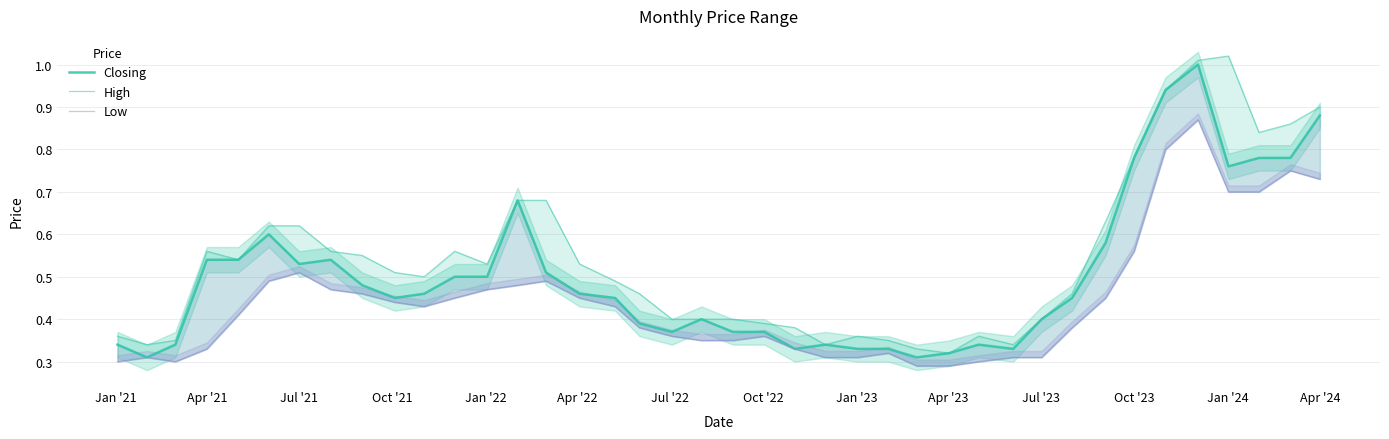

True or false: Closing has more than 0 interior local peaks.

True